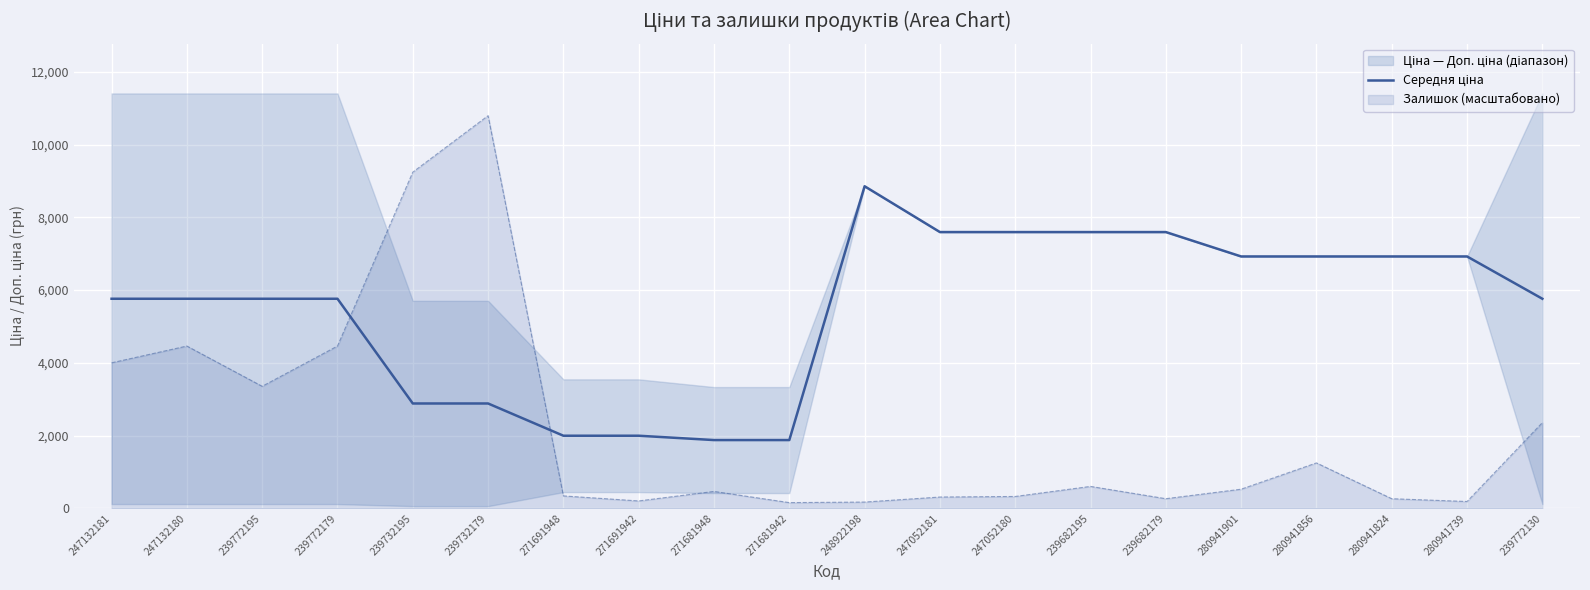

Does the chart display data point markers on the line(s)?

No